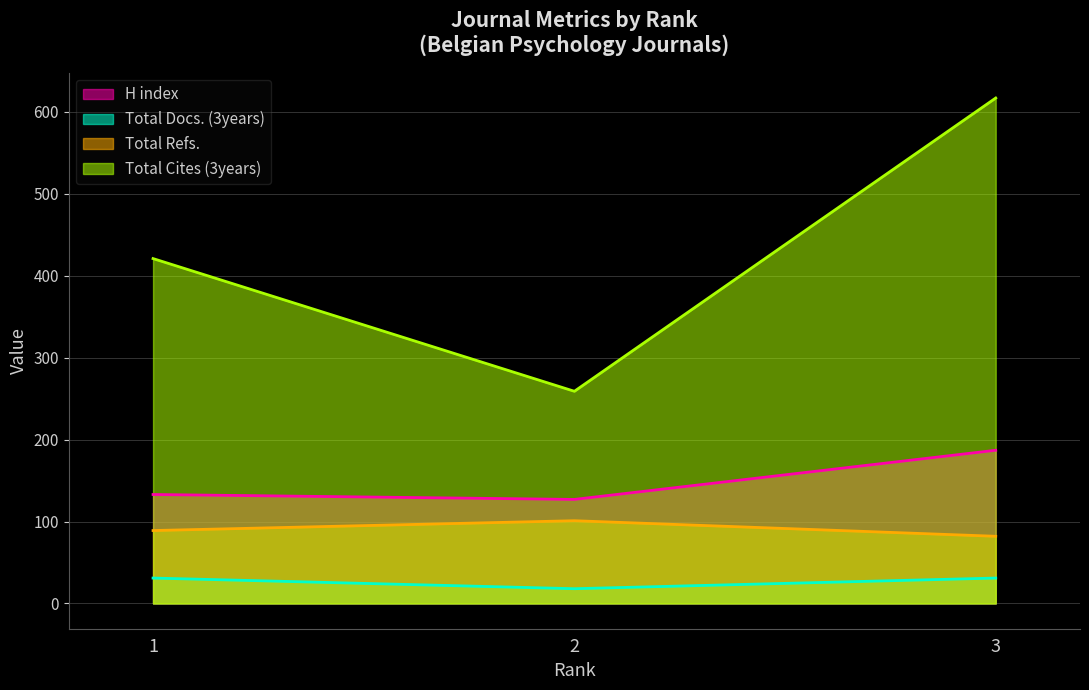

Which has a higher value, 1 or 2?

1